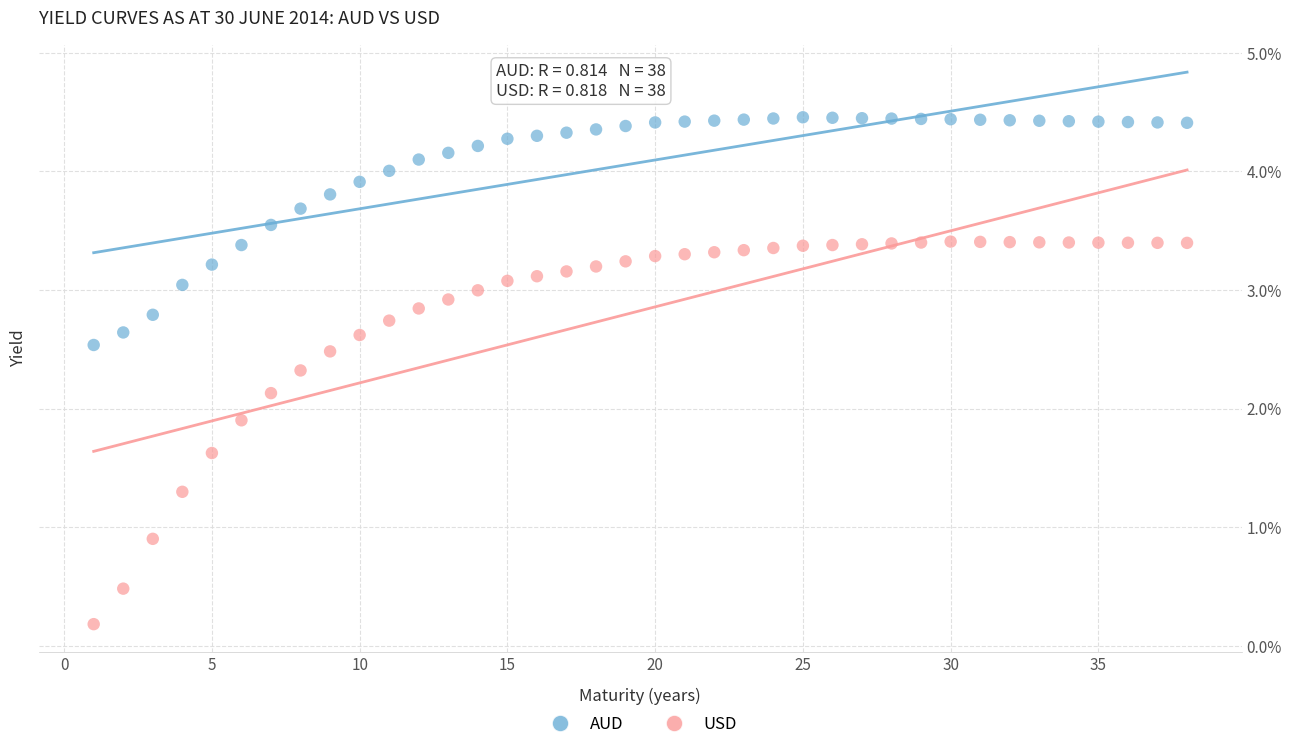

Which series has the largest Y range (max minus min)?

USD